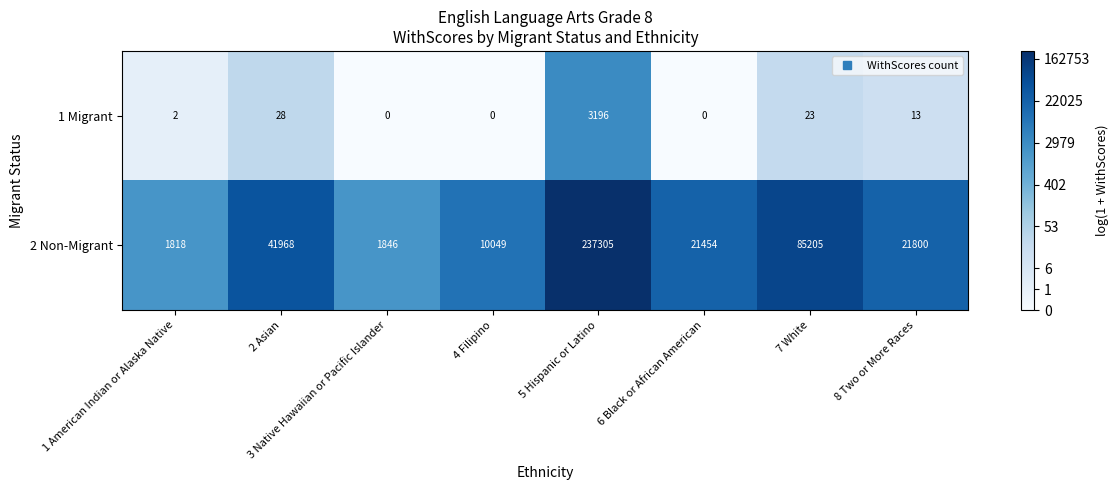

How many categories are shown in the chart?

8